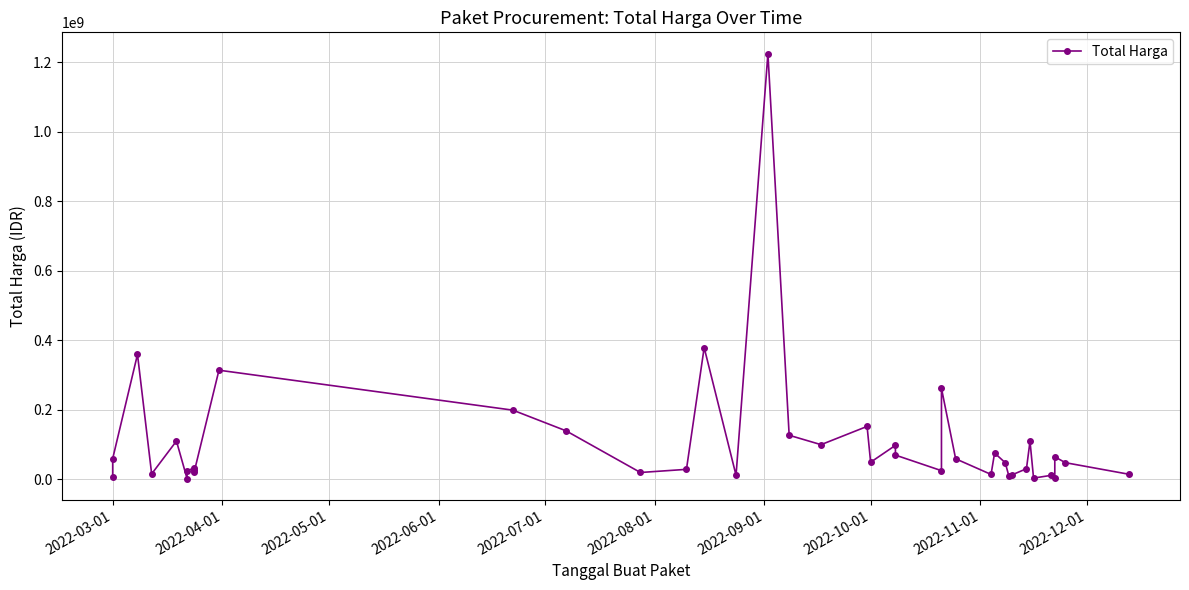

How many points are higher than both their immediate neighbors (excluding endpoints)?

13